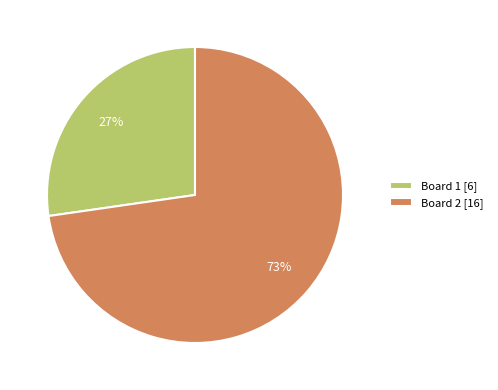

To the nearest percent, what is the average slice percentage?

50%